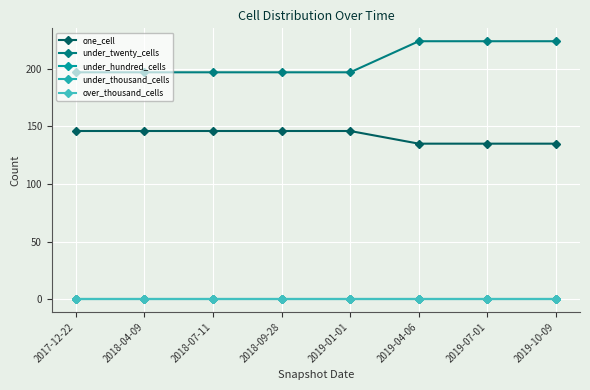

Which series has the widest spread of values?

under_twenty_cells